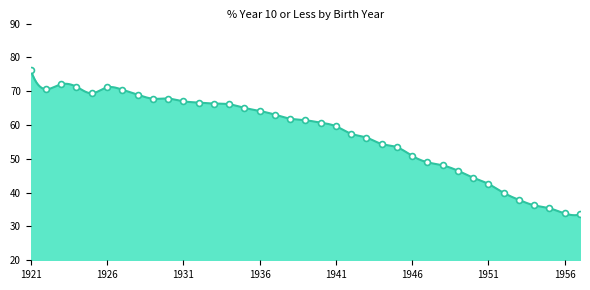

Approximately how many times larger is the value at 1932 compared to 1929?

1.0